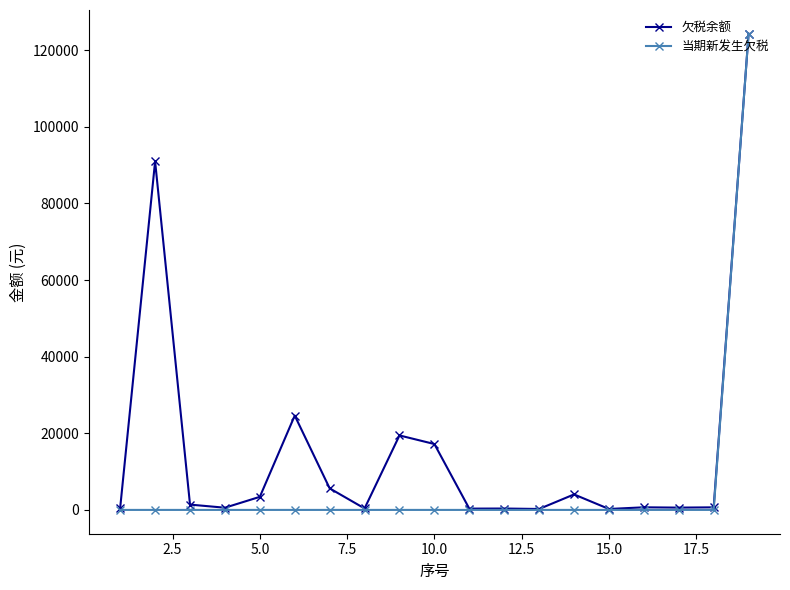

Which series has the largest total across all categories?

欠税余额